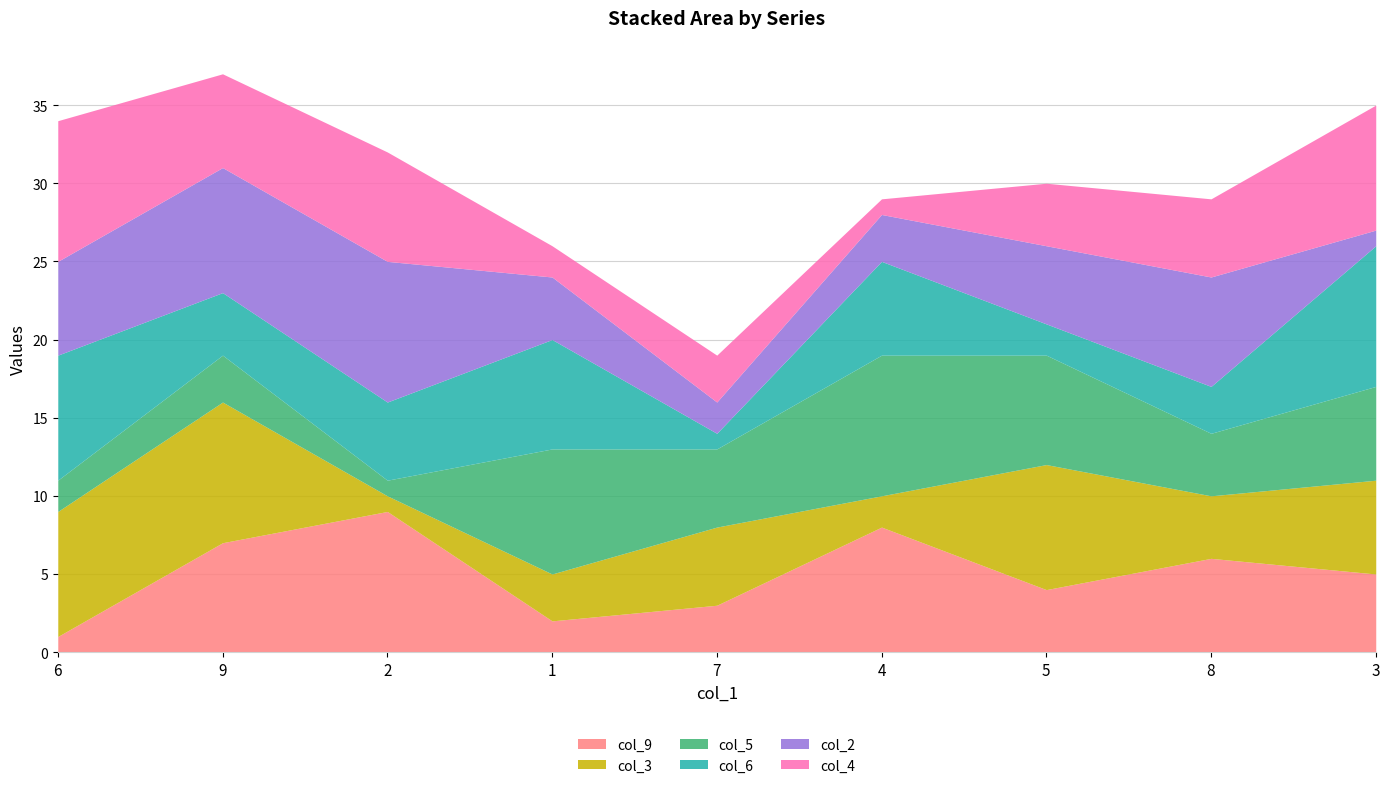

Which series has the widest spread of values?

col_9